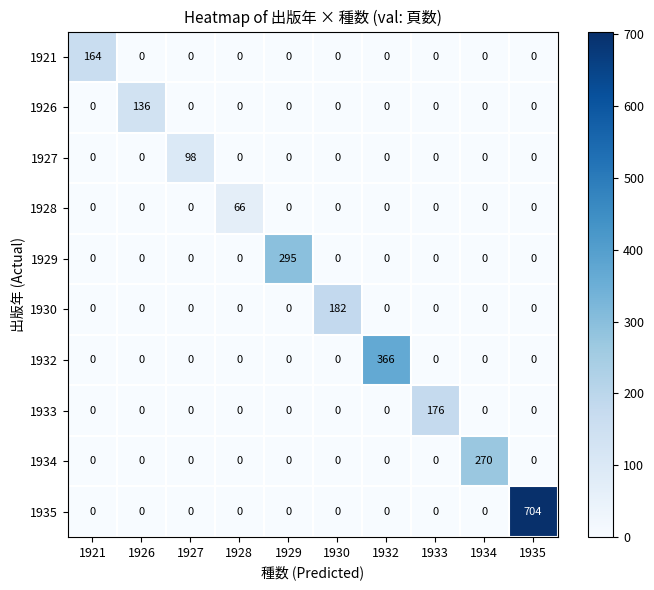

Is it true that 1935 equals 433 at 1929?

False